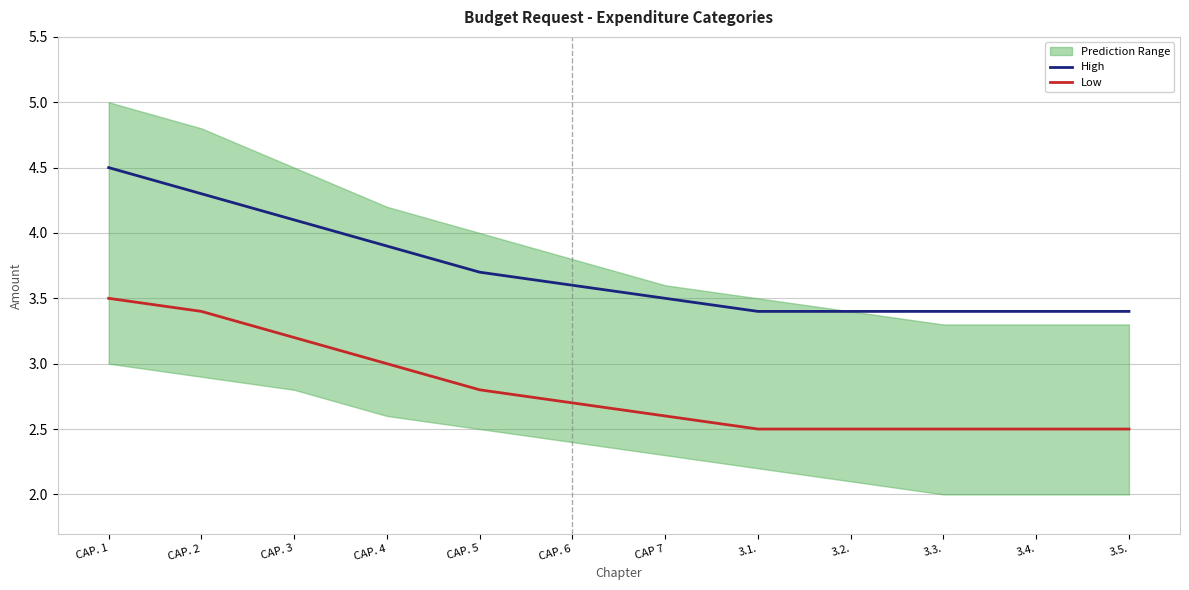

Read the High value at CAP. 4.

3.9